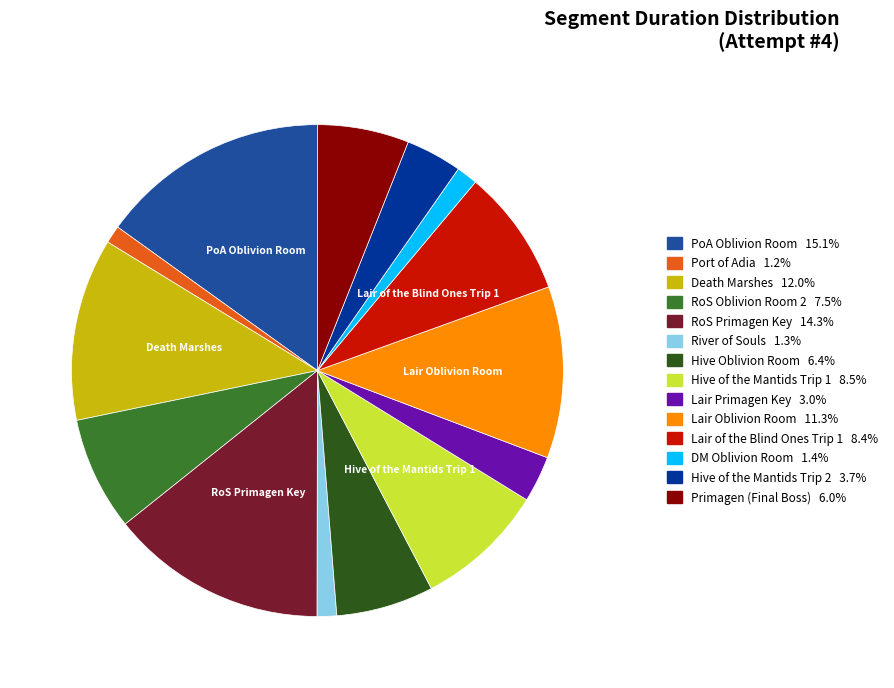

Does any single category account for the majority?

No